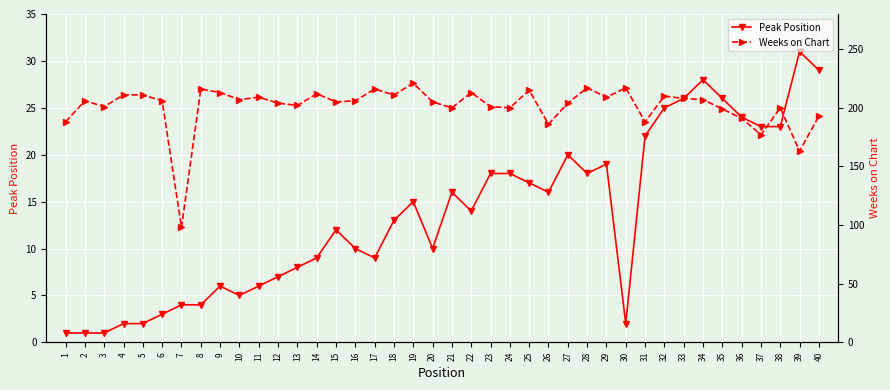

True or false: Peak Position and Weeks on Chart cross at least once.

False